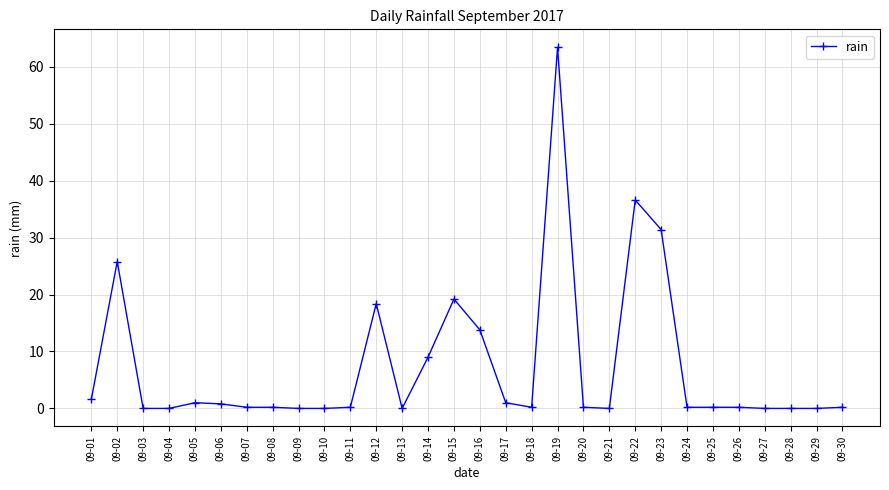

What is the greatest value displayed?

63.4